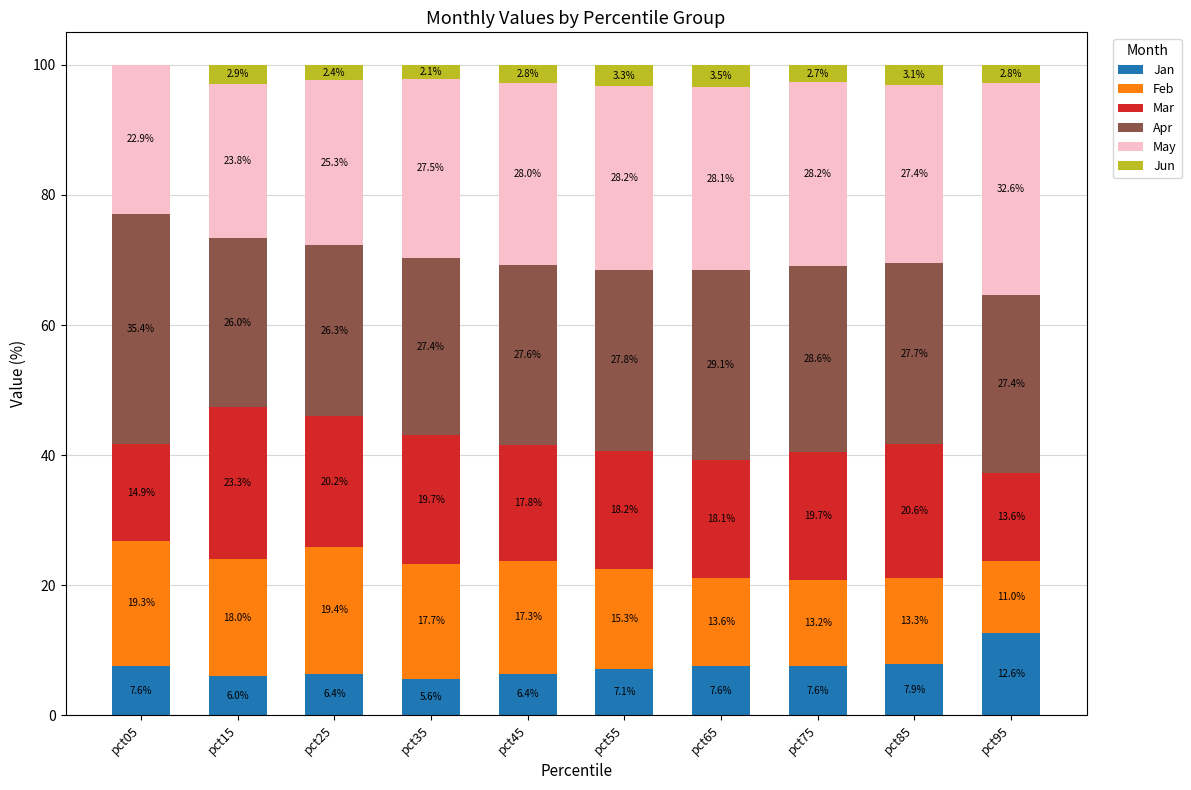

What is the total value across all series at pct15?

100.0